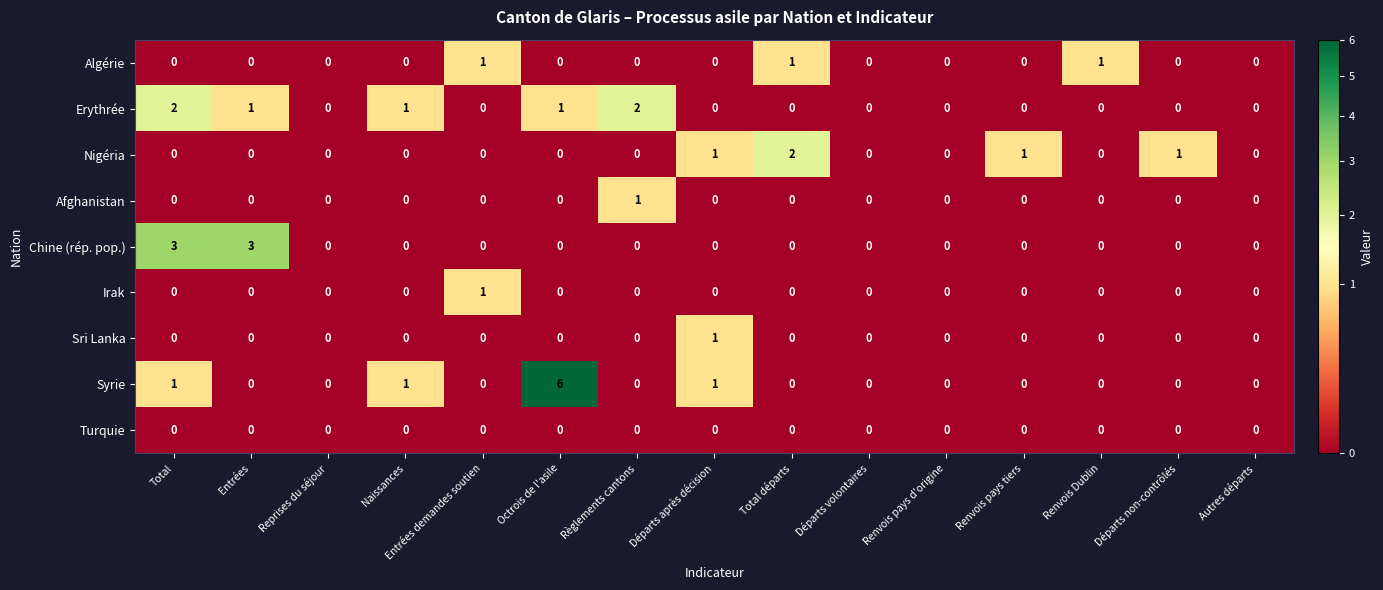

At which category is the sum across all series the highest?

Octrois de l'asile